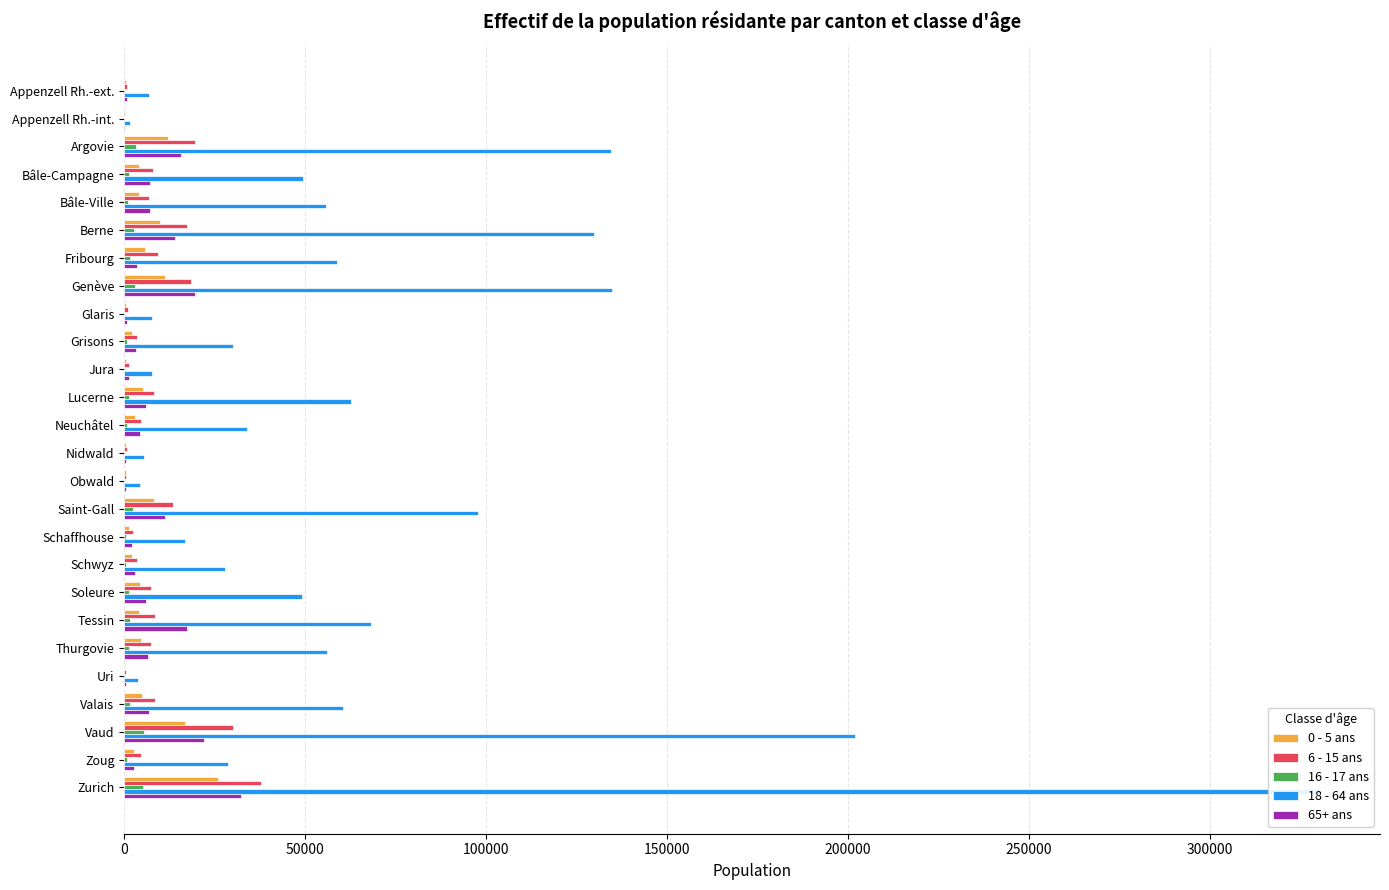

How many data points in 0 - 5 ans are less than 4055?

13